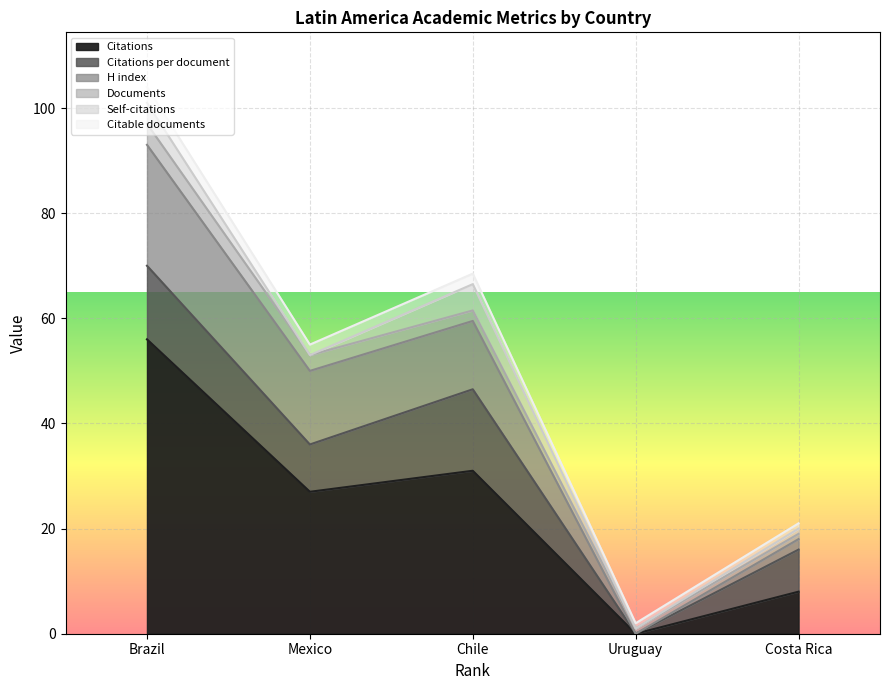

True or false: Citations per document has a value of 8.0 at Costa Rica.

True